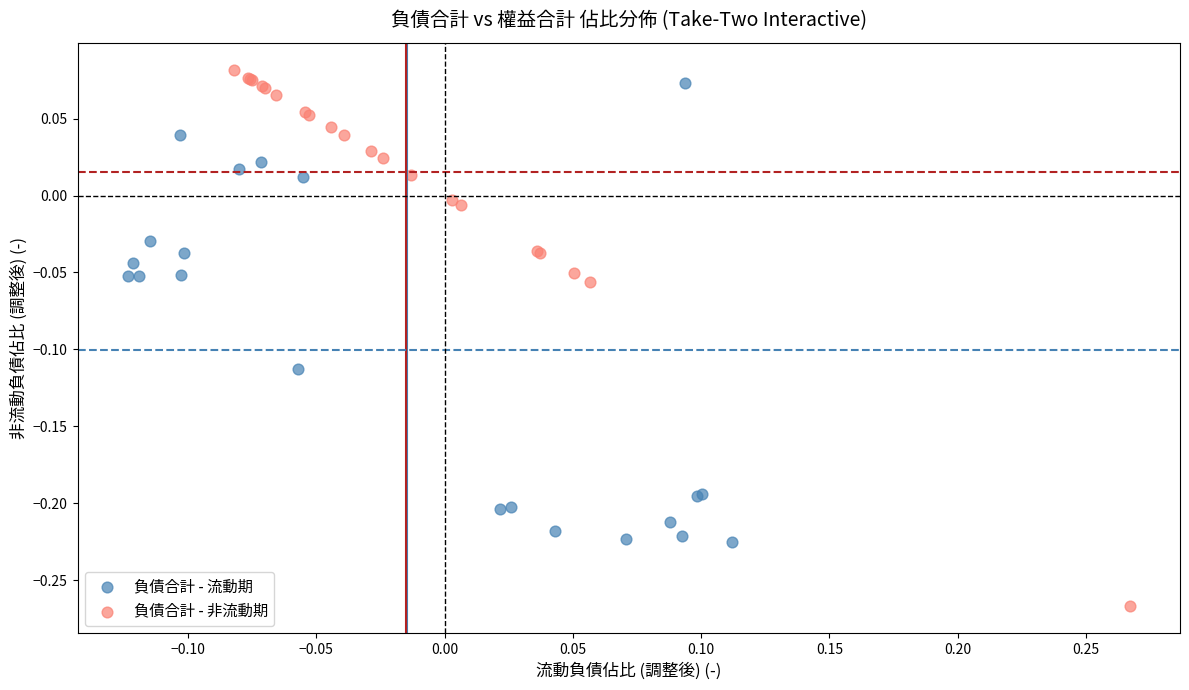

What are all the series names shown in the legend?

負債合計 - 流動期, 負債合計 - 非流動期